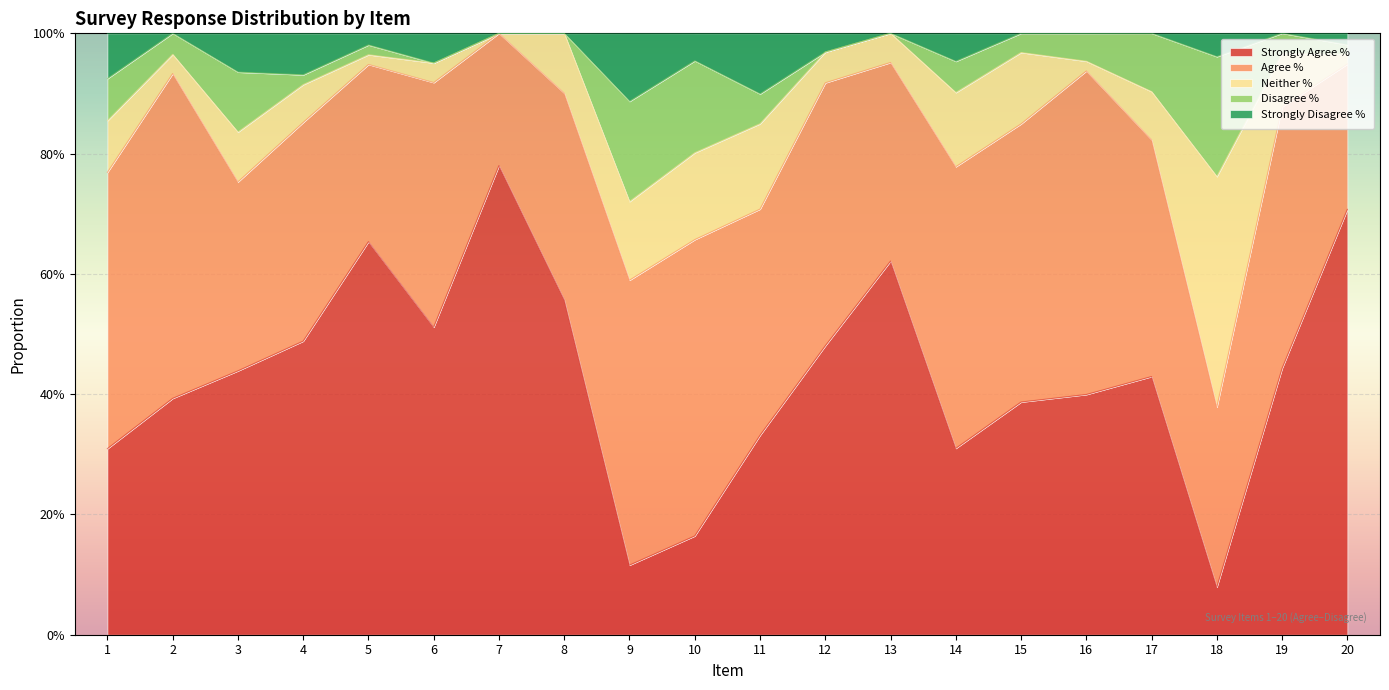

True or false: Agree % has a value of 0.4 at 16.

False